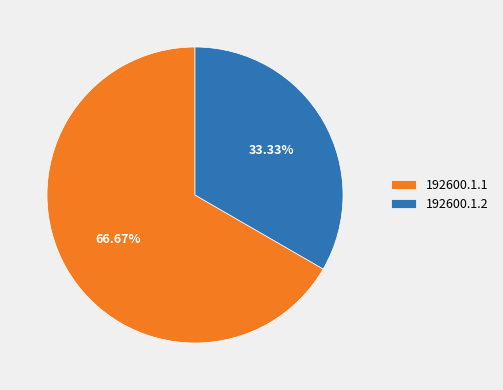

The 192600.1.2 slice represents 22% of the pie. True or false?

False